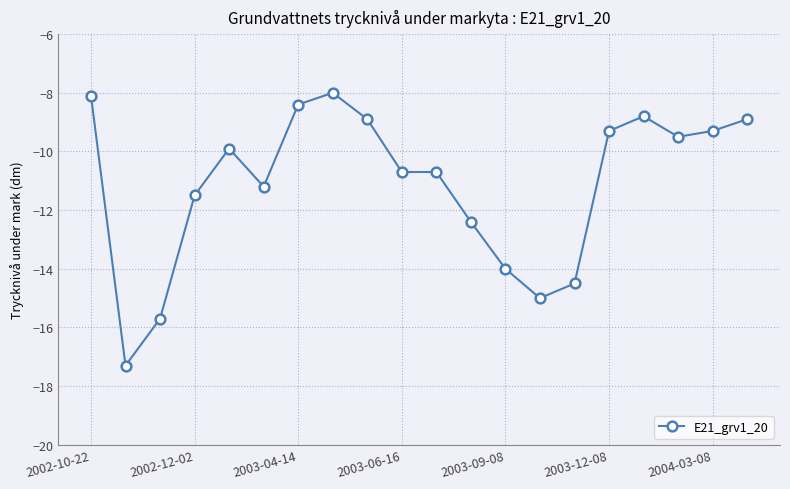

What is the value of the 14th point from the left?

-15.0